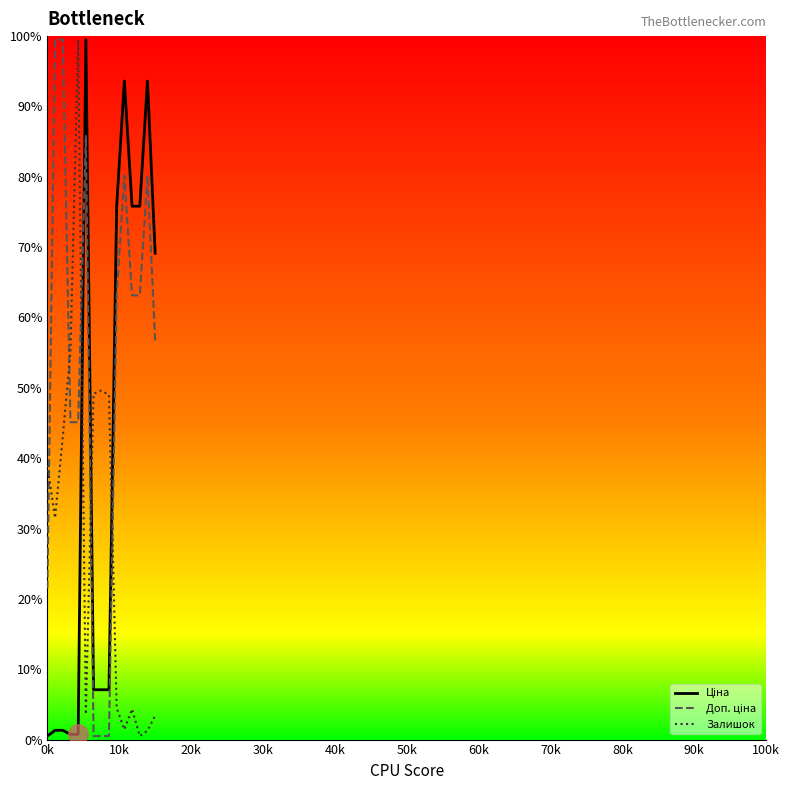

What is the difference between the maximum and minimum values in the Залишок series?

99.0